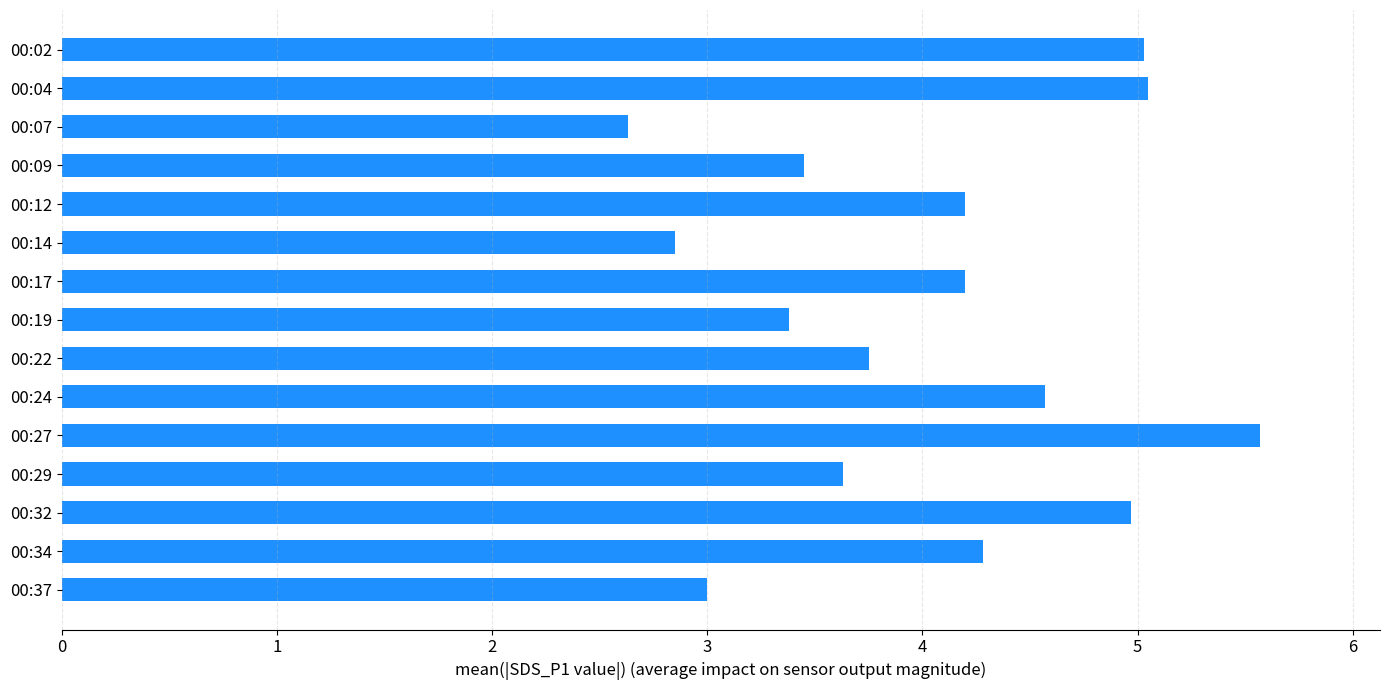

What is the value of the 3rd bar from the top?

2.6